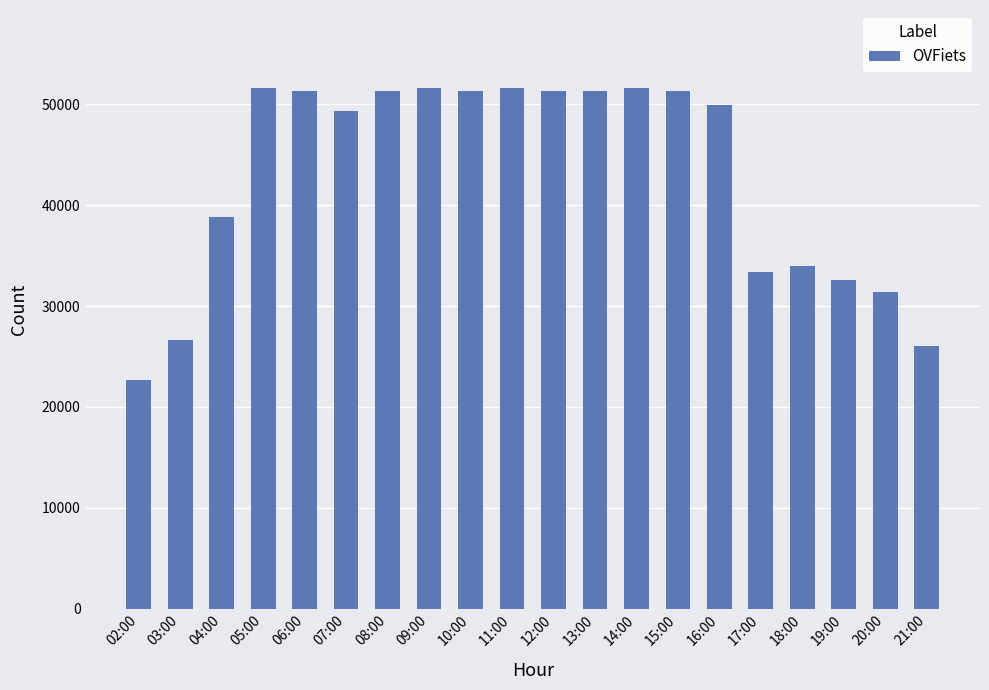

What is the label of the 2nd bar from the left?

03:00